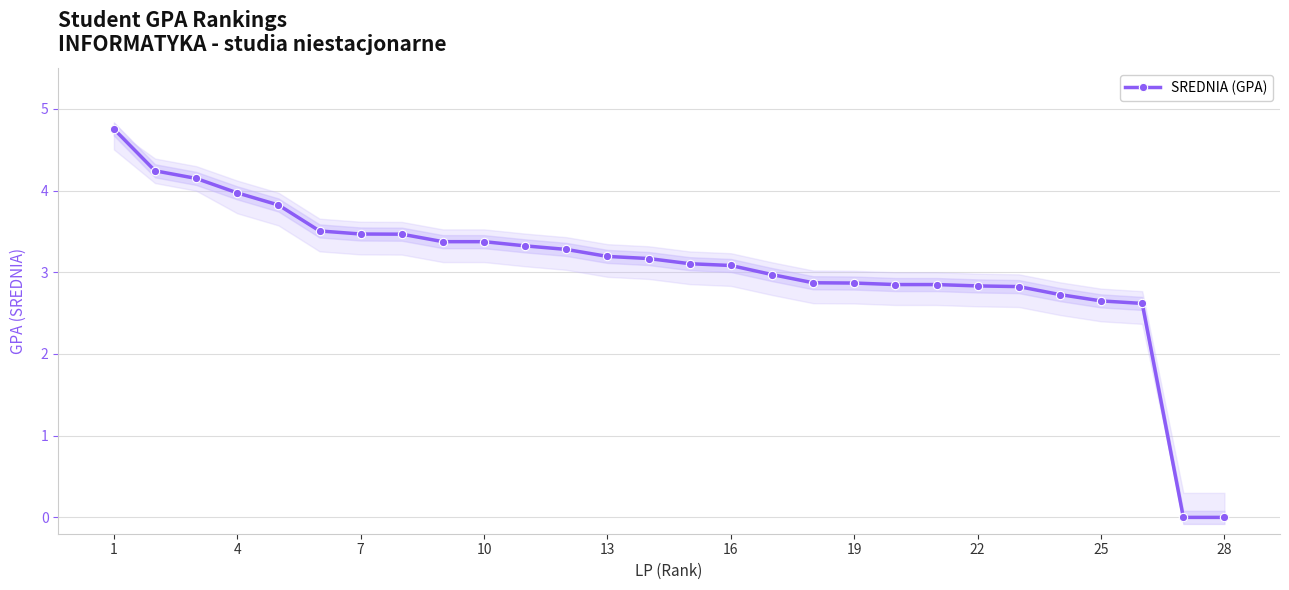

What is the maximum value shown in the chart?

4.8